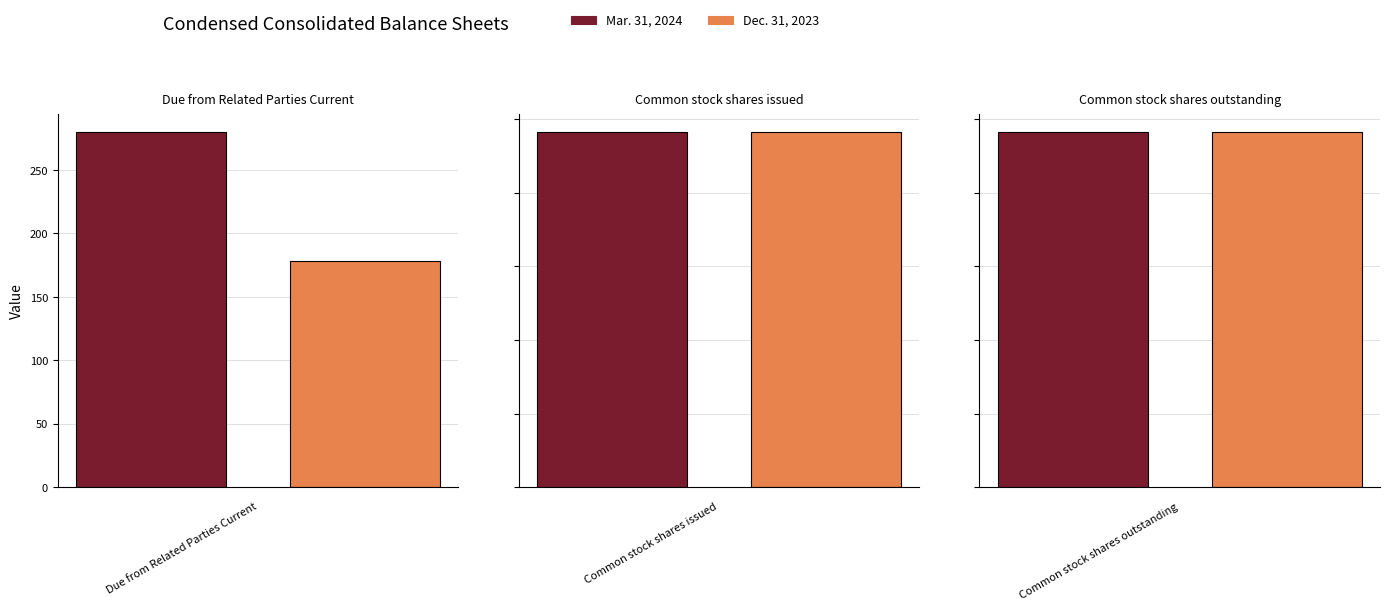

What is the total value across all series at Common stock shares issued?

192989012